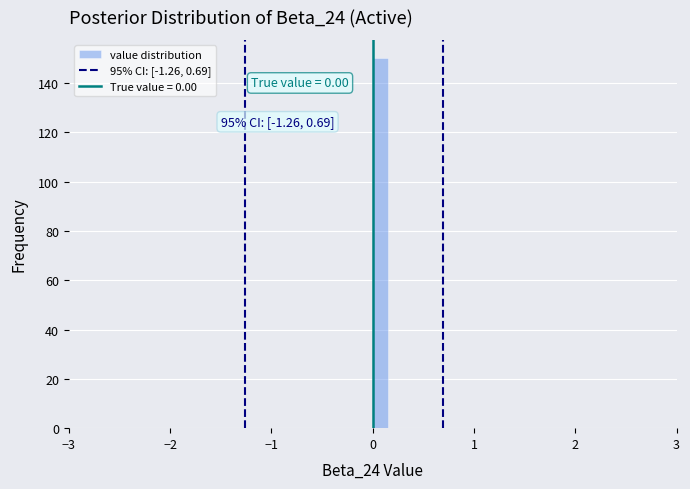

Read against the x-axis, roughly where is the centre of the tallest bar?

0.1